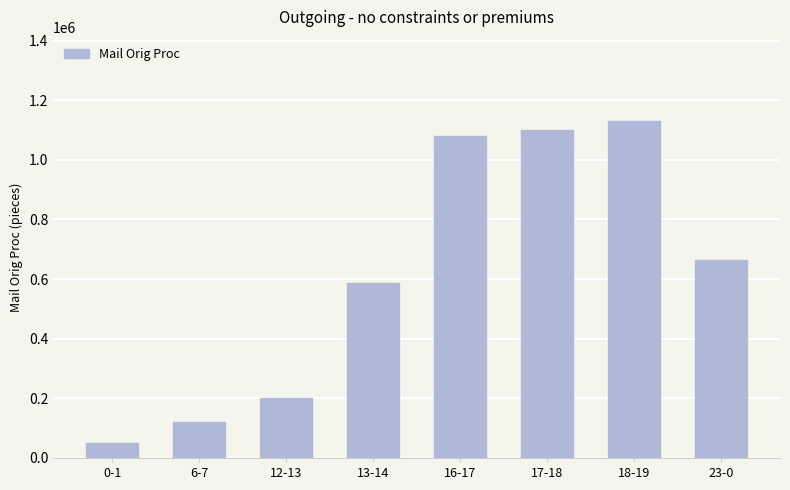

Is it true that the value at 0-1 is 50000.0?

True